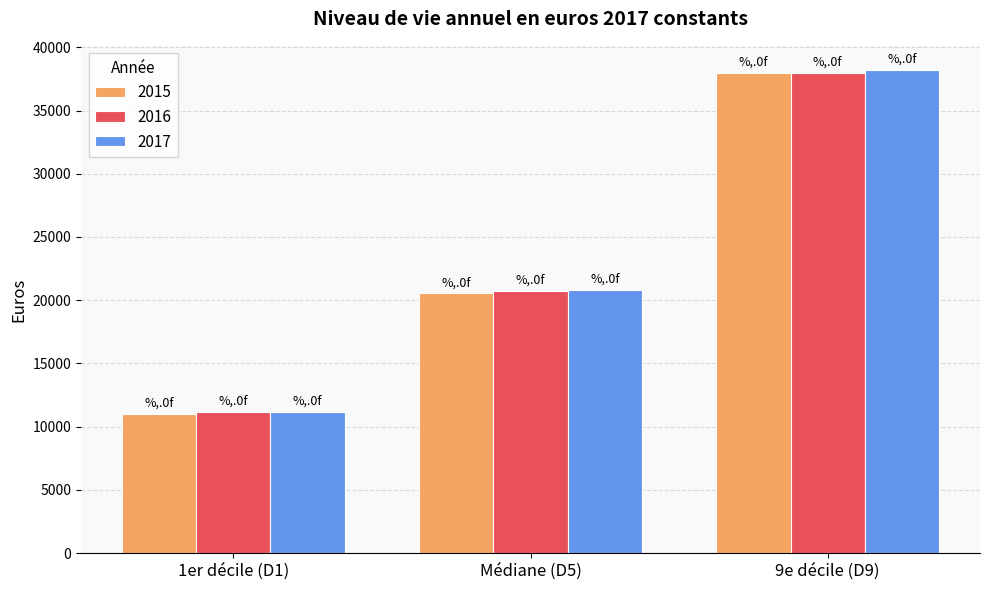

Reading left to right, list all the values displayed in this chart.

2015: 10990	20540	37960
2016: 11150	20730	37950
2017: 11190	20820	38210